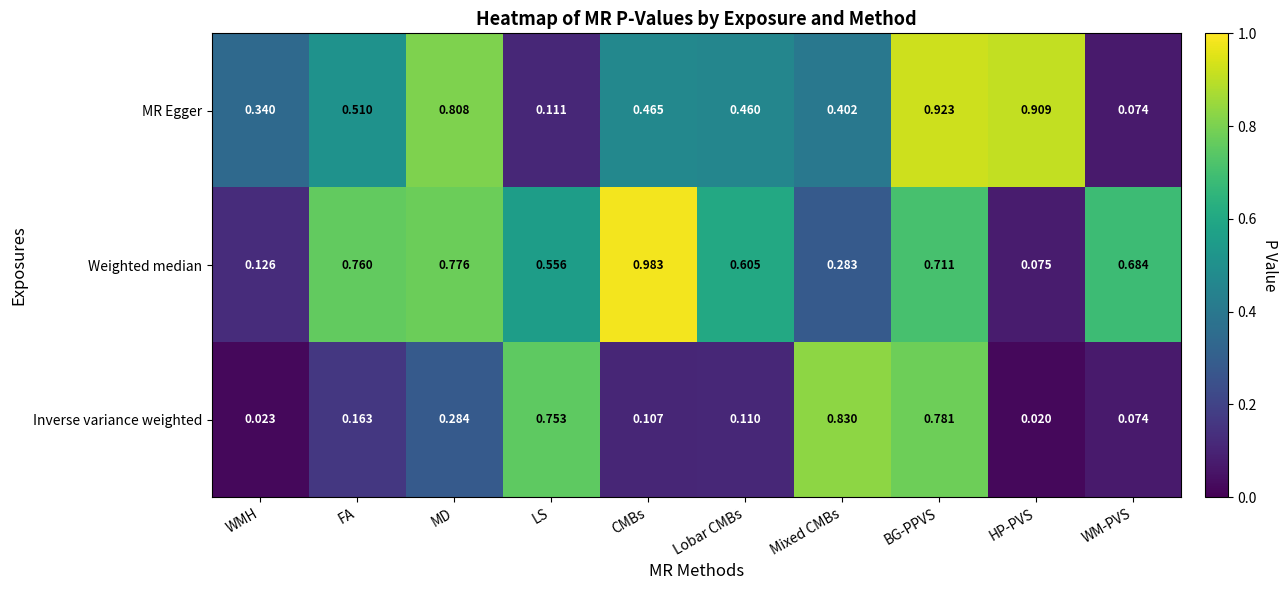

Which series changed the most between Lobar CMBs and HP-PVS?

Weighted median